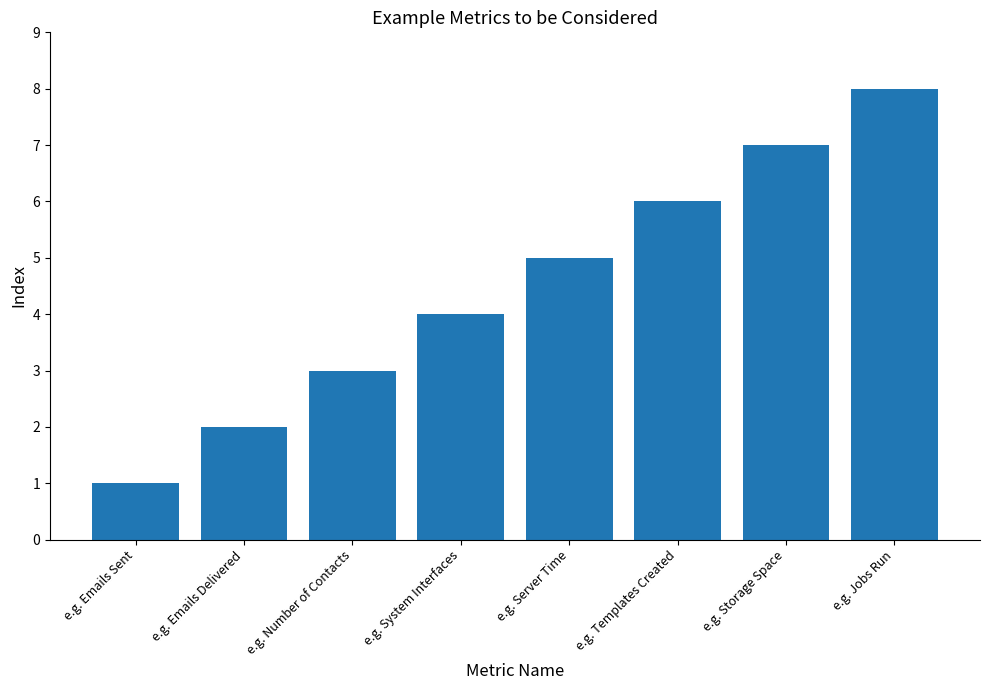

List the labels in order of value, smallest first.

e.g. Emails Sent, e.g. Emails Delivered, e.g. Number of Contacts, e.g. System Interfaces, e.g. Server Time, e.g. Templates Created, e.g. Storage Space, e.g. Jobs Run